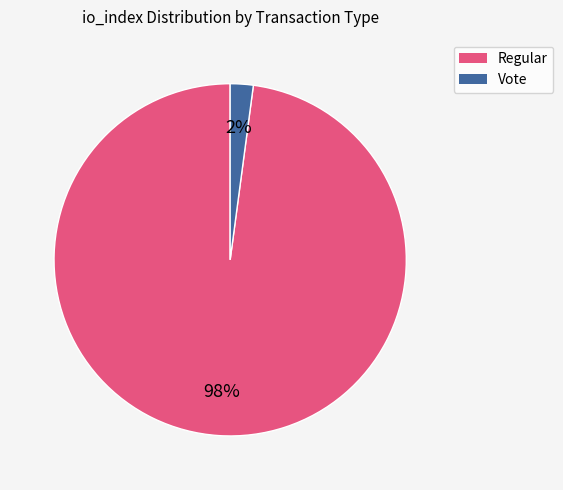

How many slices are in this pie chart?

2